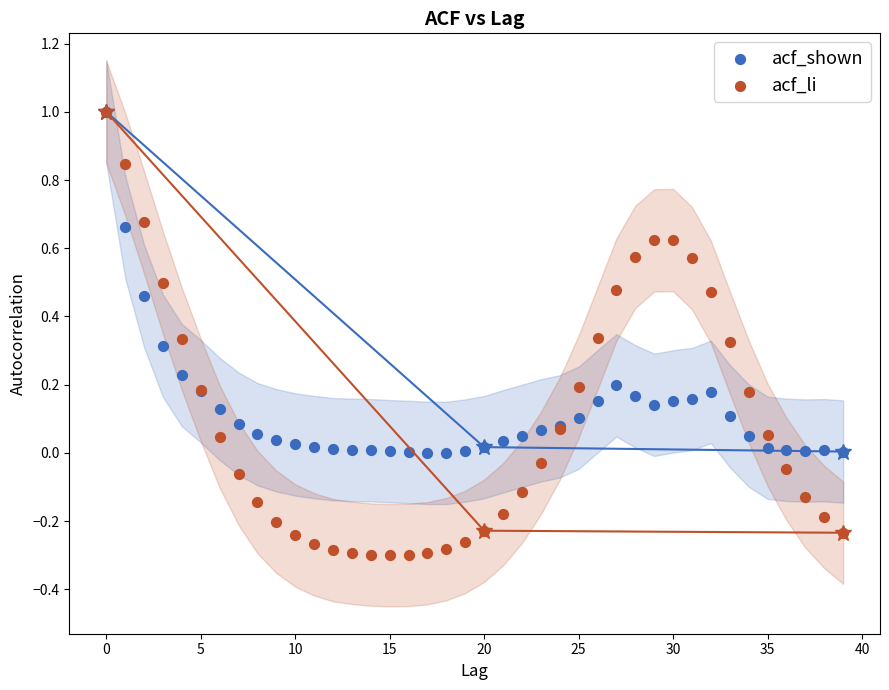

Which series has the widest spread of Y values?

acf_li